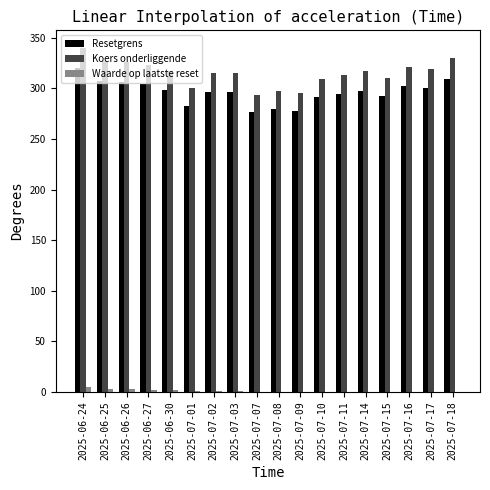

What is the sum of all Waarde op laatste reset values?

17.9